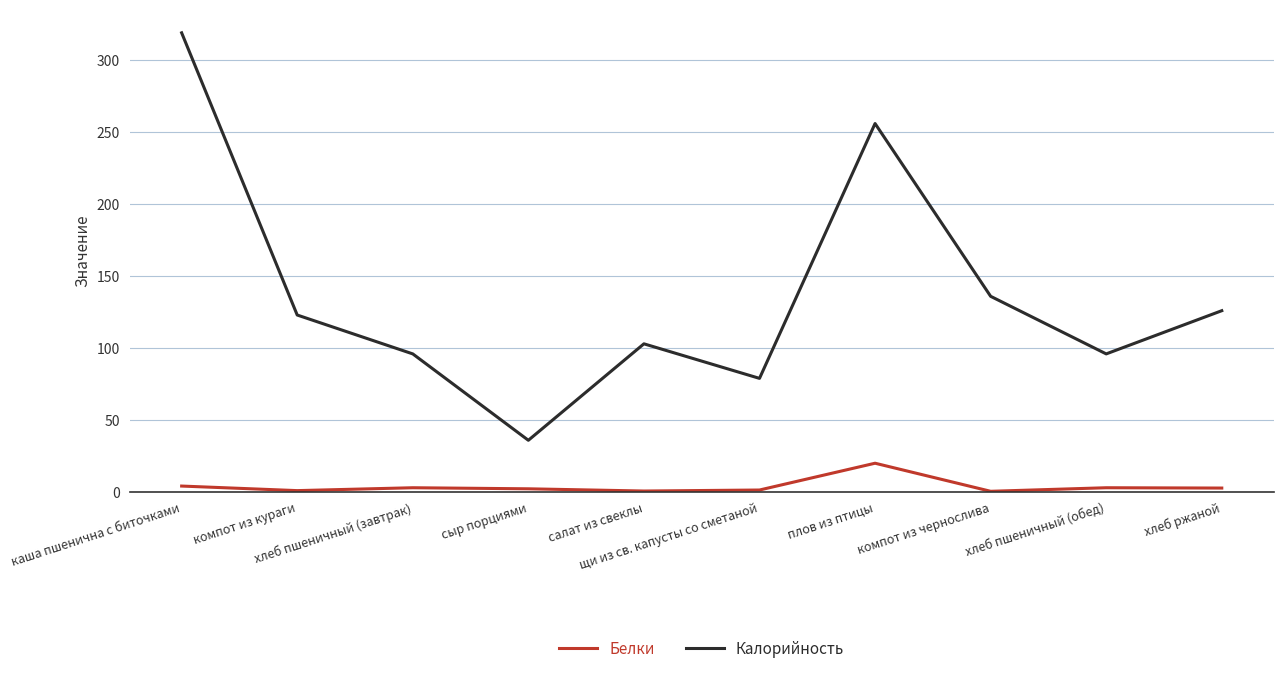

The value of Белки at хлеб пшеничный (завтрак) is 3.0. True or false?

True